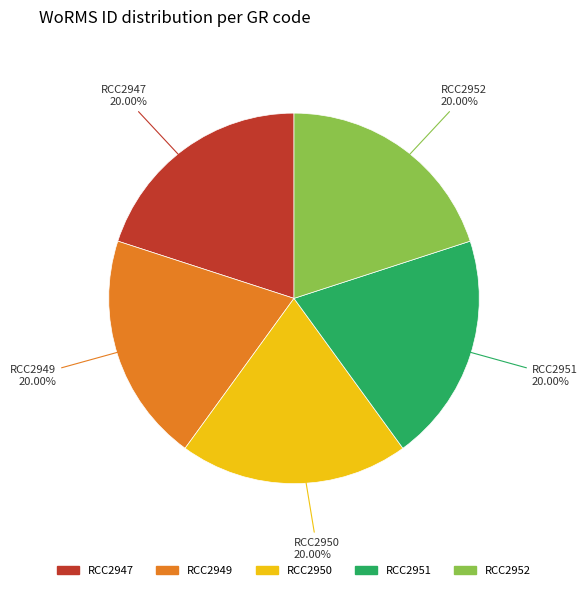

True or false: RCC2952 accounts for 20% of the total.

True